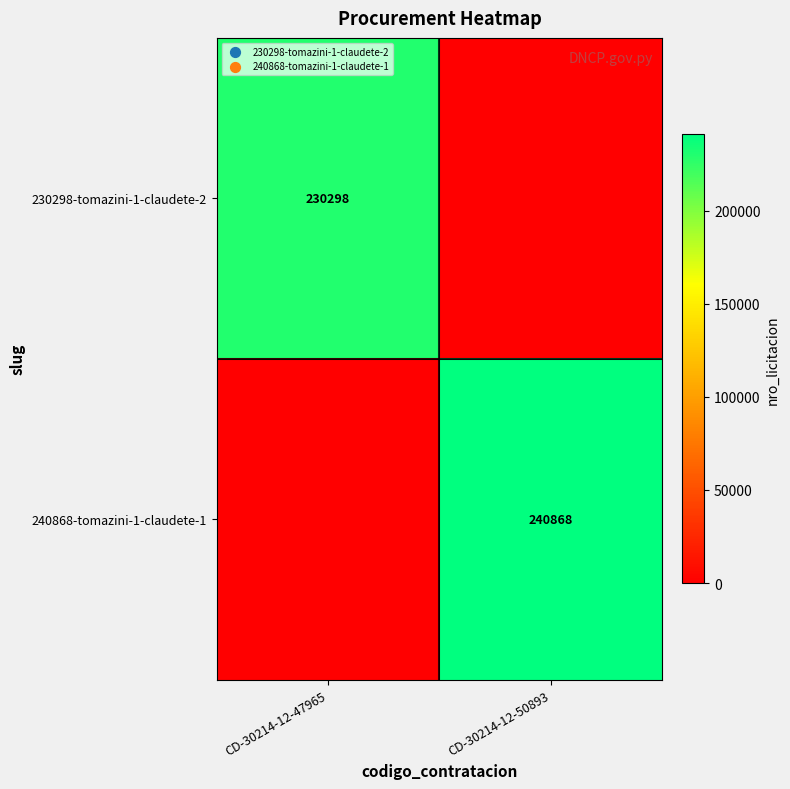

True or false: 230298-tomazini-1-claudete-2 has a value of 230298 at CD-30214-12-47965.

True